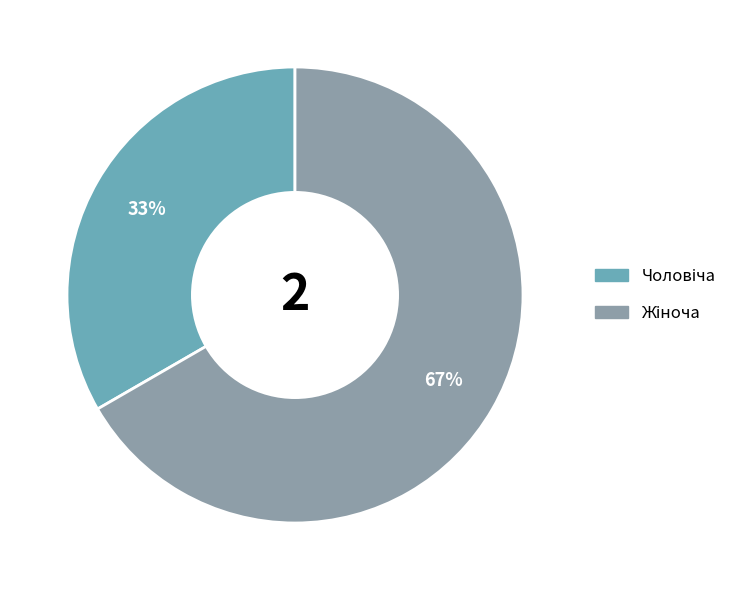

To the nearest percent, what is the average slice percentage?

50%